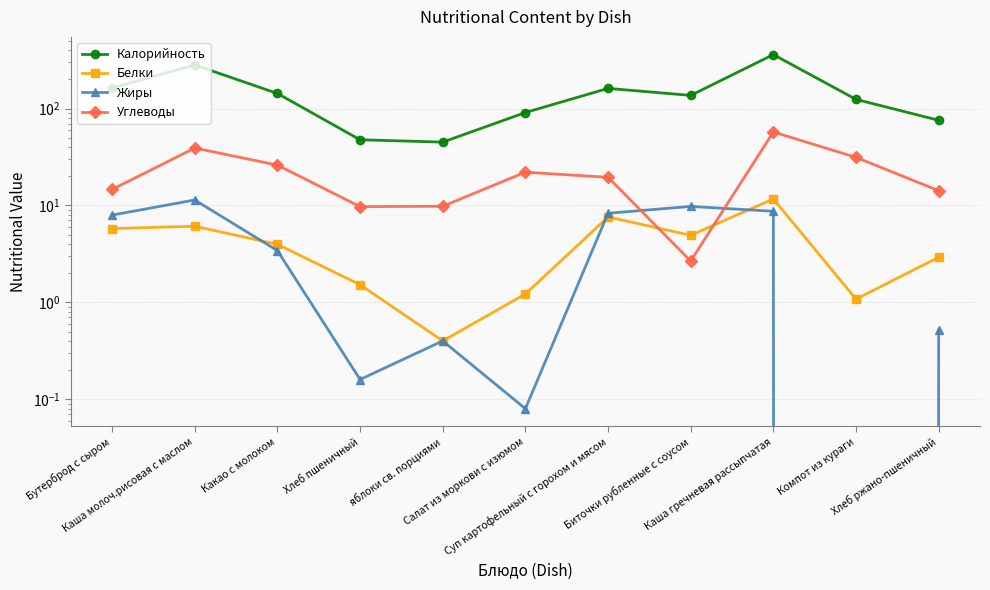

What is the difference between the Белки values at Каша гречневая рассыпчатая and Компот из кураги?

10.6